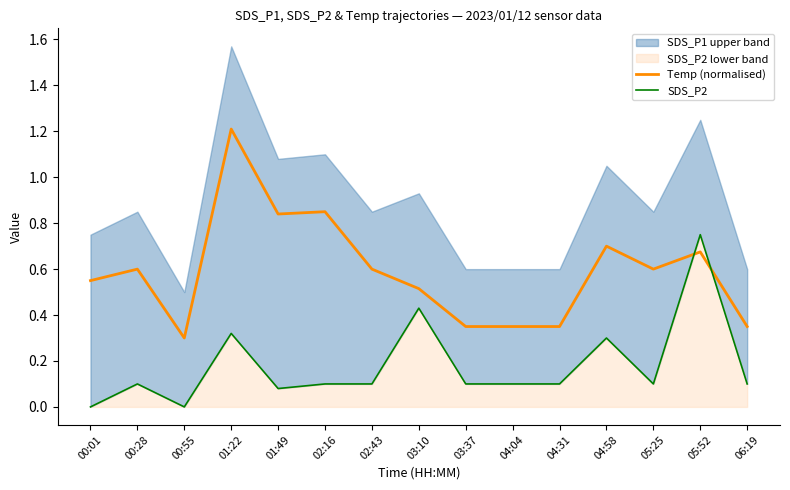

At which label is Temp (normalised) closest to 0?

00:55